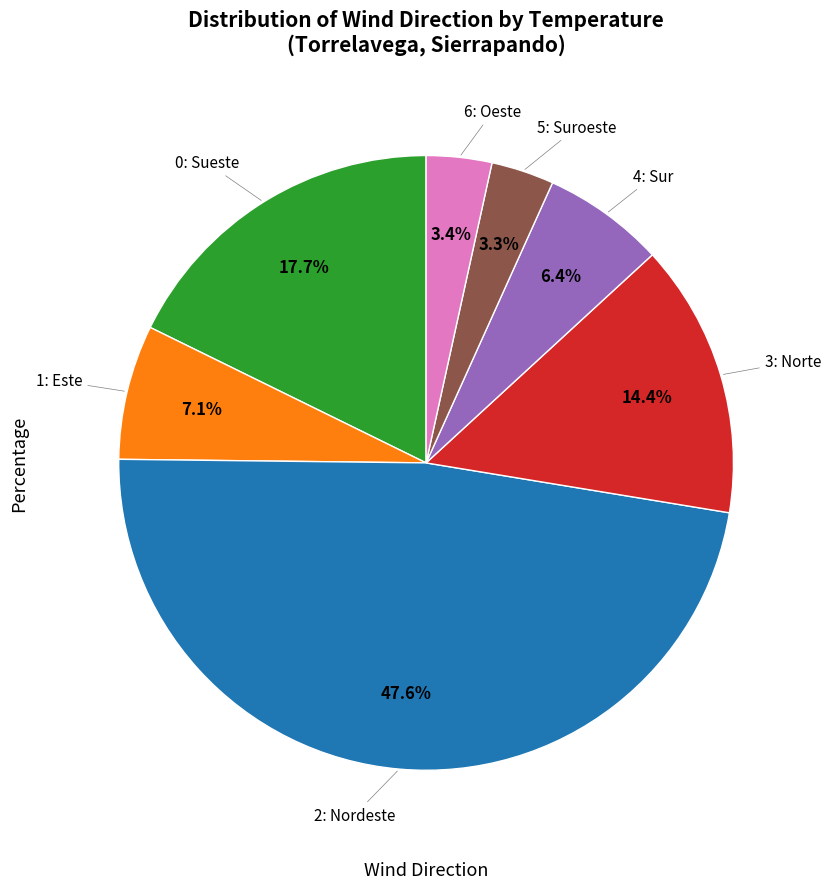

Is there a majority slice in this chart?

No